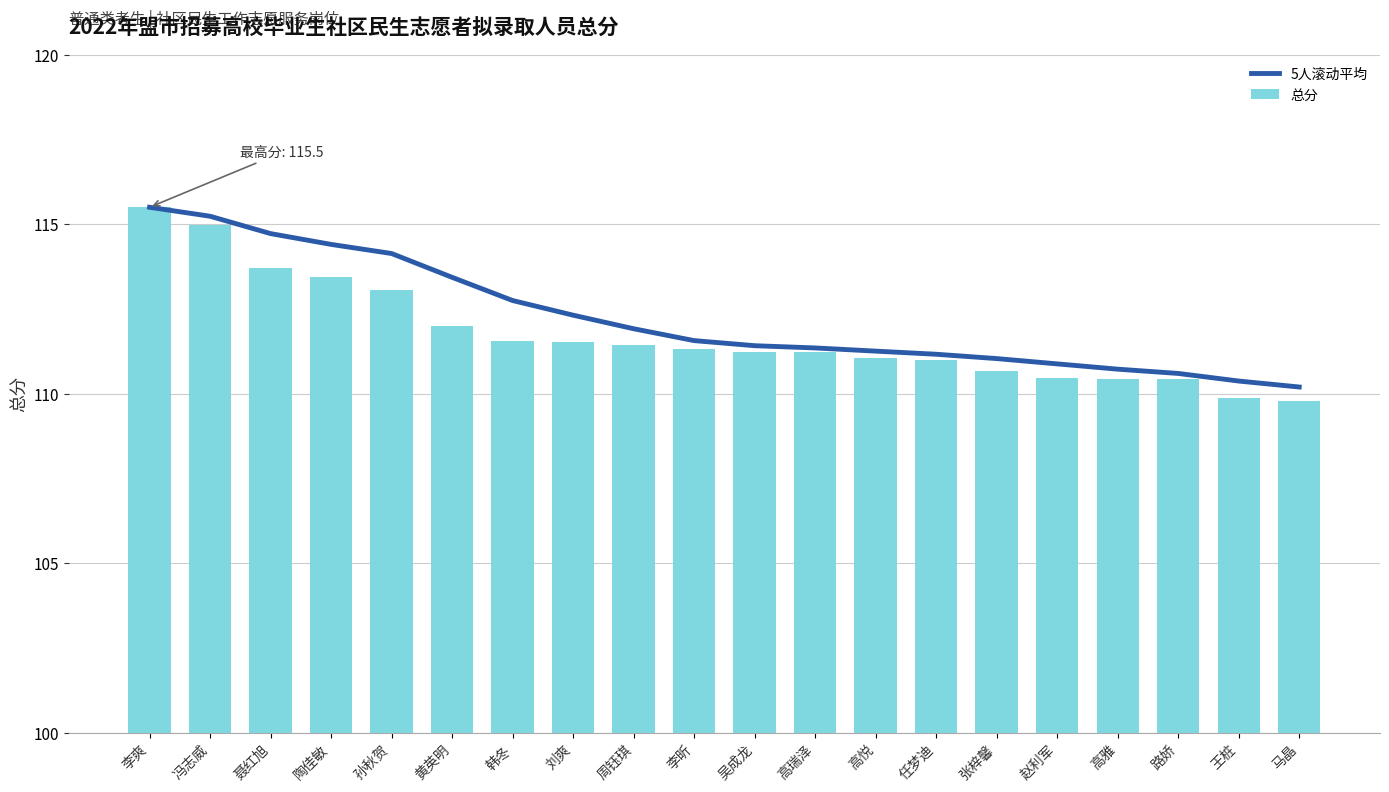

The value of 5人滚动平均 at 陶佳敏 is 181.3. True or false?

False